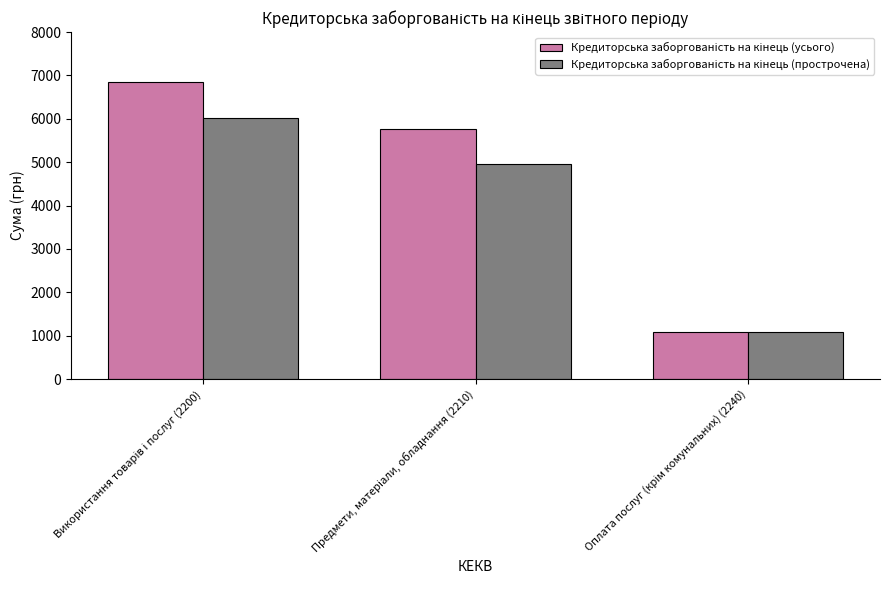

What is the greatest value displayed?

6846